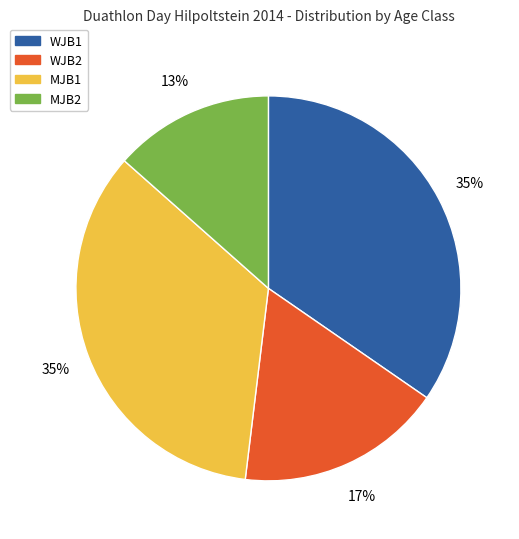

To the nearest percent, what portion does MJB1 represent?

35%